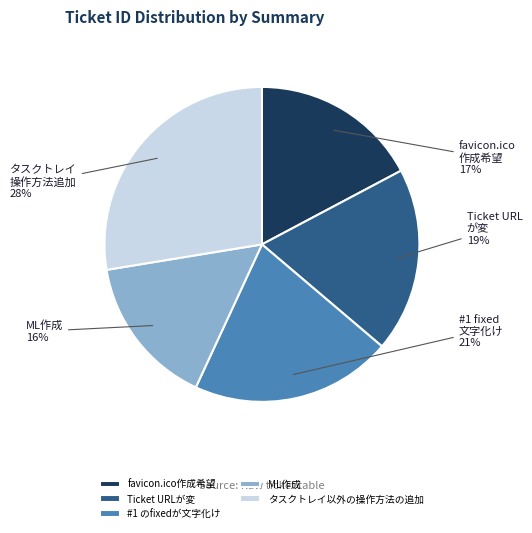

Combined, do タスクトレイ以外の操作方法の追加 and favicon.ico作成希望 account for over 50%?

No